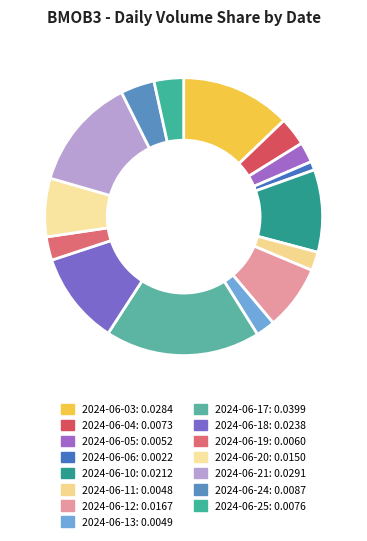

Rank the categories by value from lowest to highest.

2024-06-06, 2024-06-11, 2024-06-13, 2024-06-05, 2024-06-19, 2024-06-04, 2024-06-25, 2024-06-24, 2024-06-20, 2024-06-12, 2024-06-10, 2024-06-18, 2024-06-03, 2024-06-21, 2024-06-17